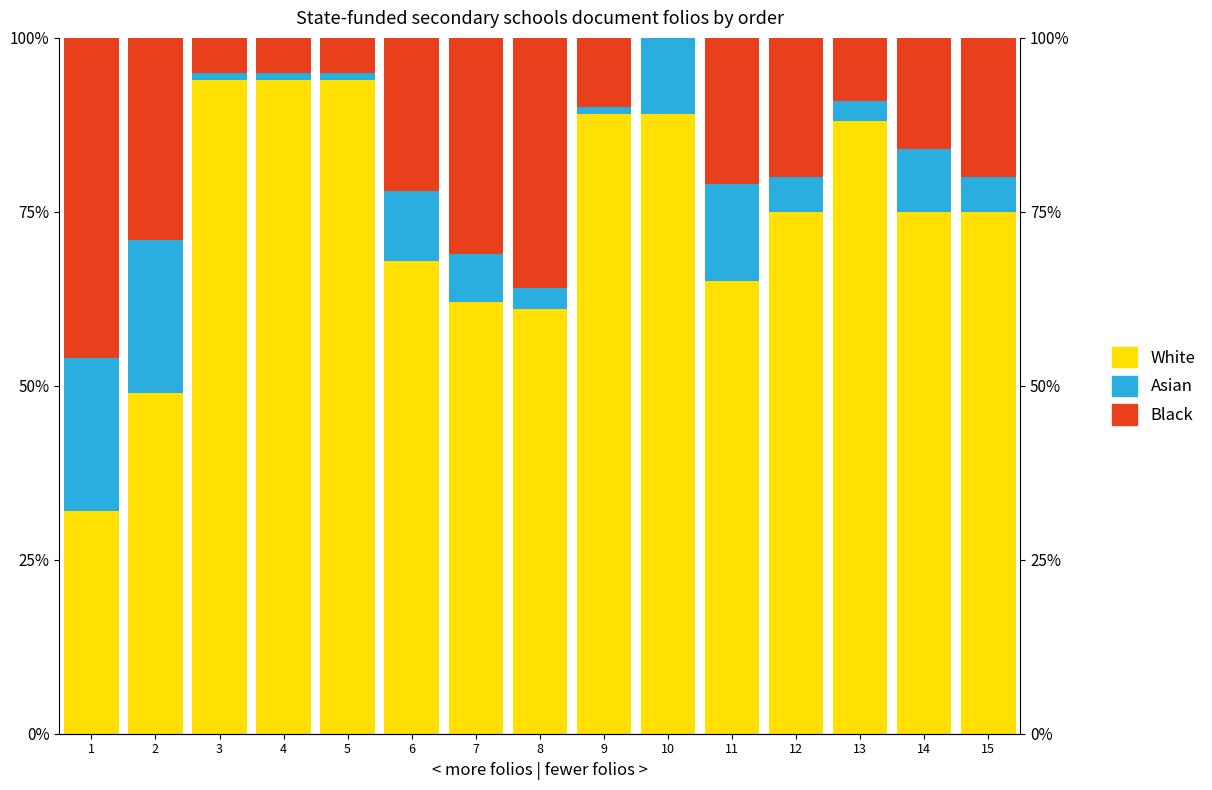

How many data points in Black are above 20?

6